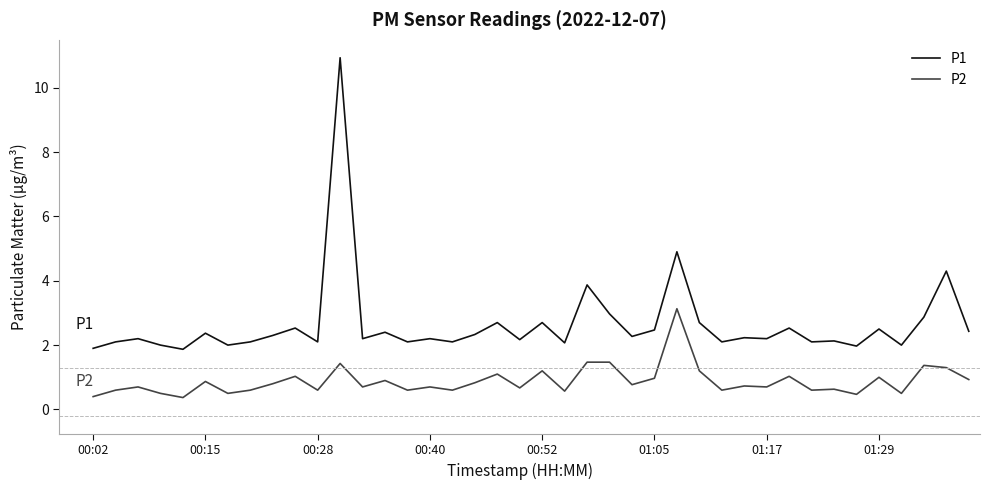

What is the minimum value for P1?

1.9